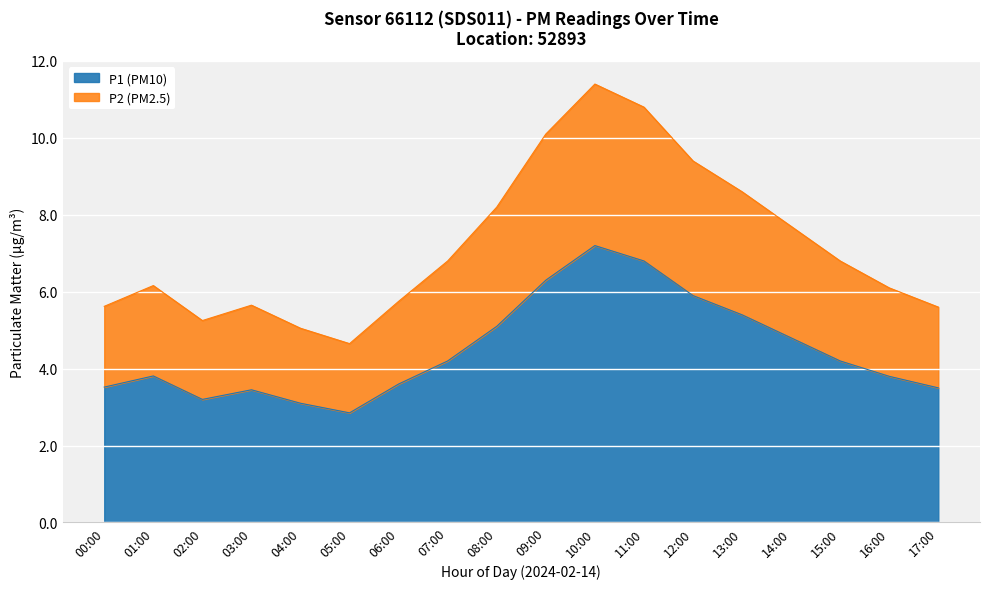

True or false: P1 and P2 intersect in this chart.

False